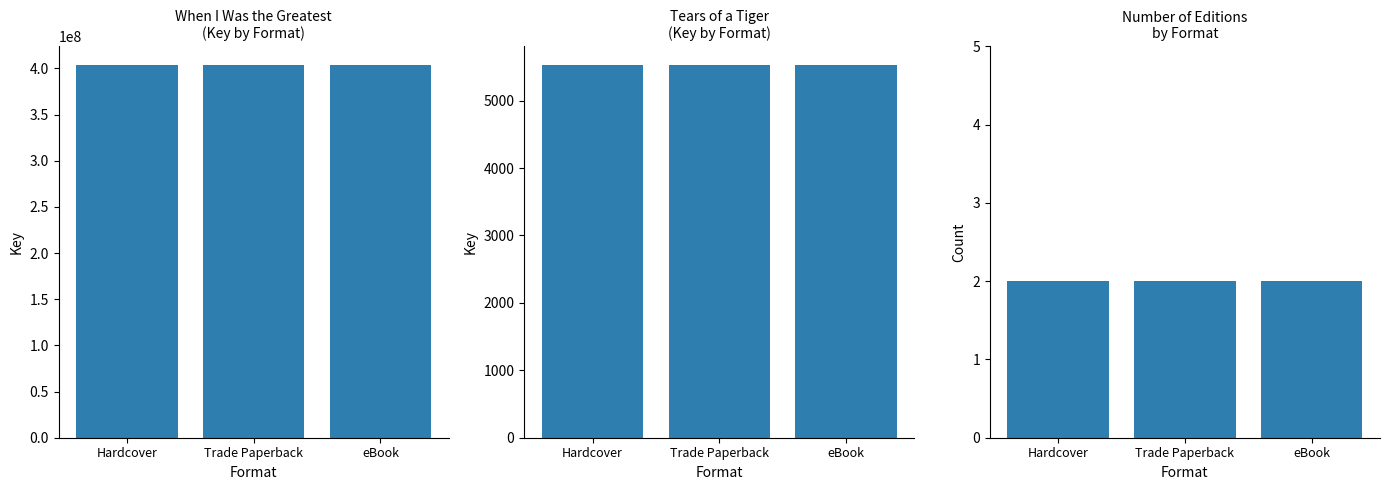

List the labels in order of Tears of a Tiger value, largest first.

Hardcover, Trade Paperback, eBook